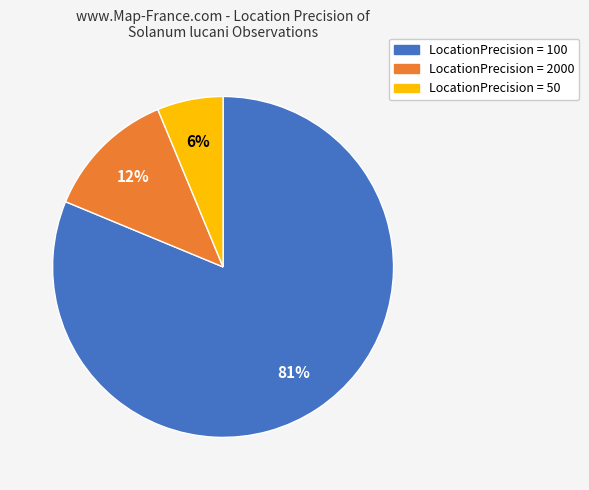

How many slices are in this pie chart?

3